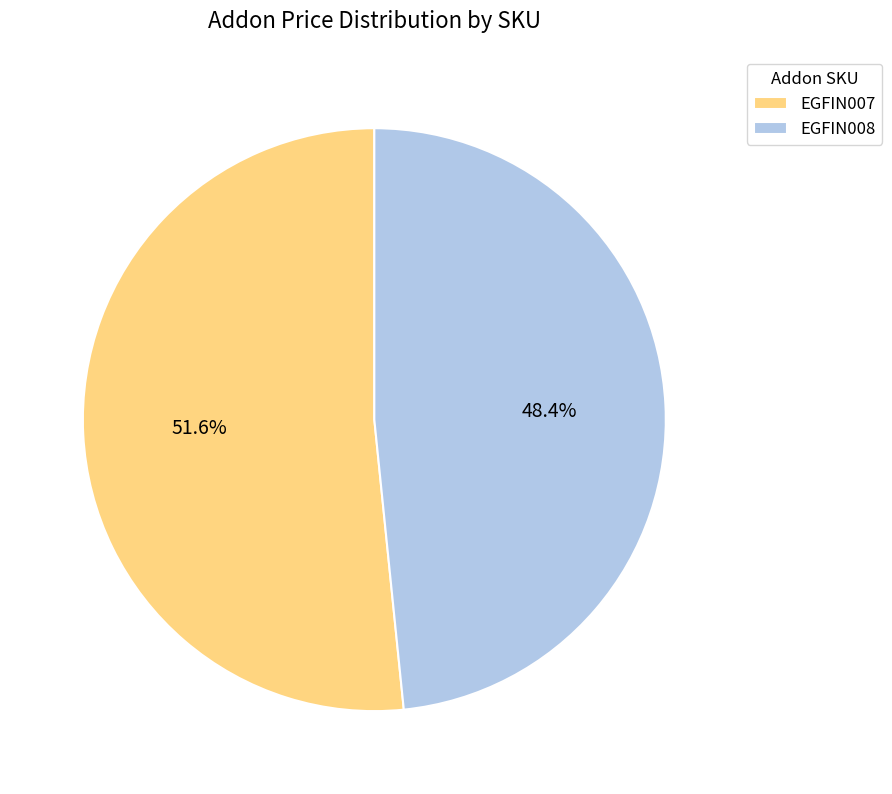

Which has a higher value, EGFIN007 or EGFIN008?

EGFIN007